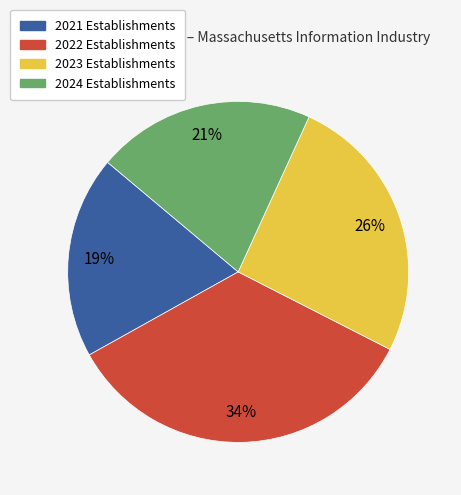

Is 2023 the majority of the pie?

No